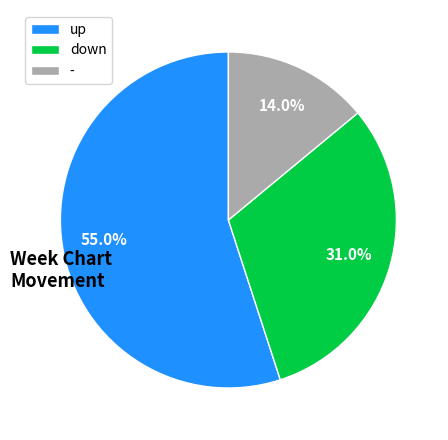

Rank the categories by value from highest to lowest.

up, down, -